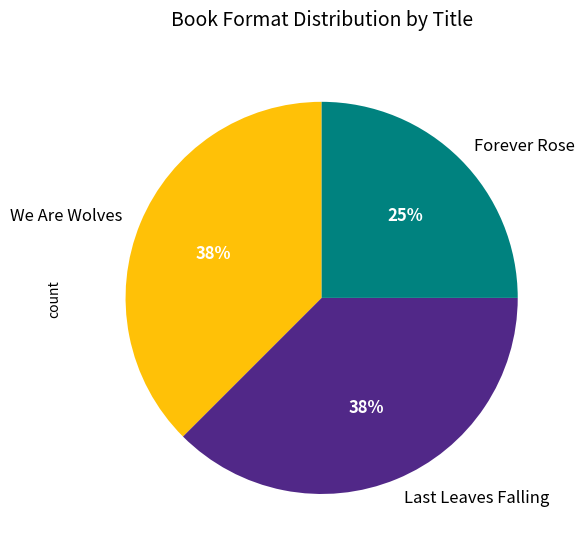

Count the number of slices in the pie.

3